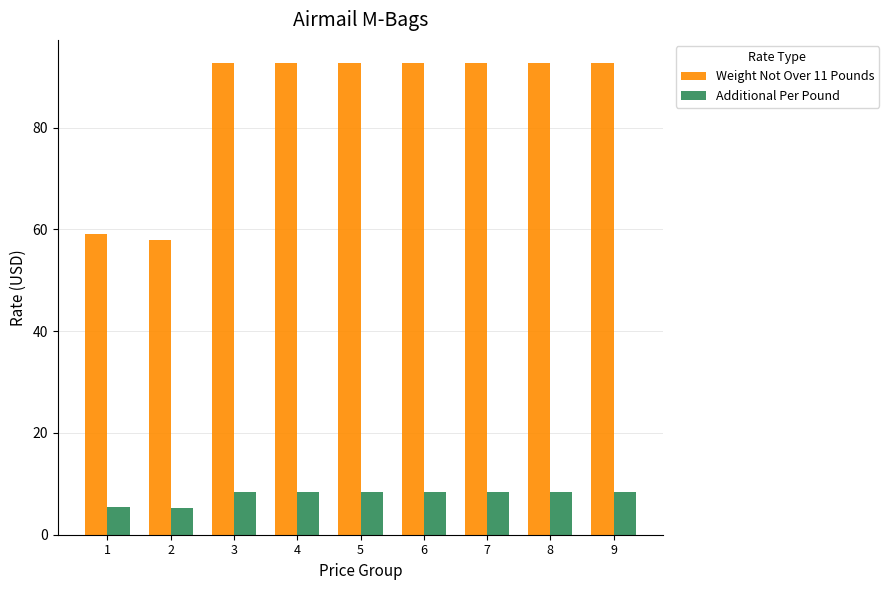

Which series has the largest total across all categories?

Weight Not Over 11 Pounds